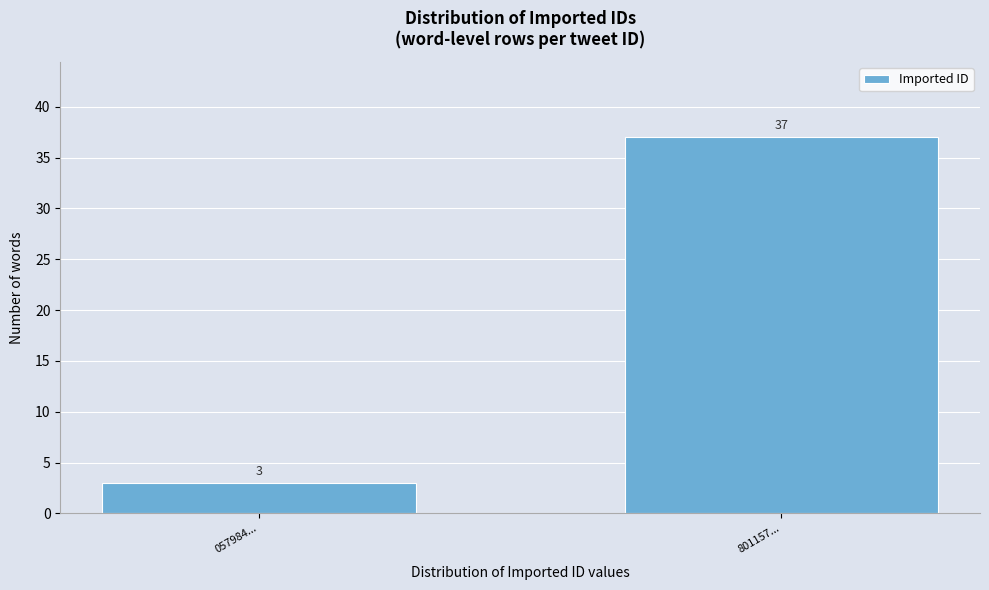

Reading left to right, transcribe all the data shown in this chart.

3	37